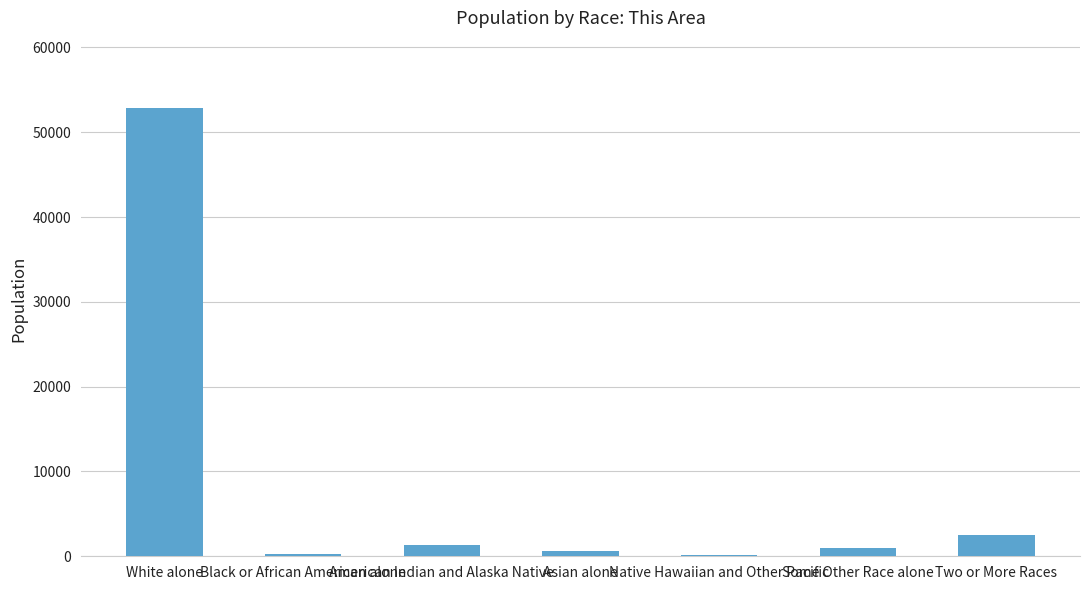

Approximately how many times larger is the value at Some Other Race alone compared to Native Hawaiian and Other Pacific?

7.6